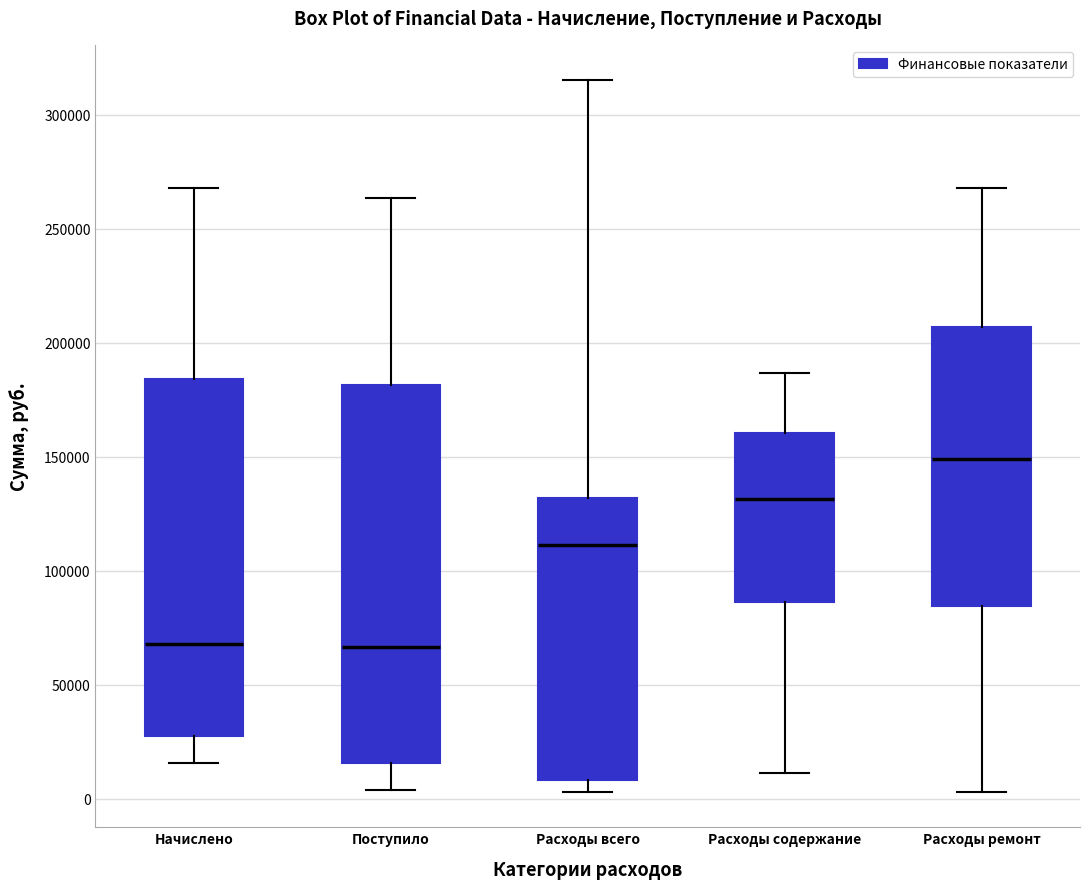

Reading left to right, transcribe this box plot: for each box, give where its median line is, the range the box spans, and where its two whiskers end, as read against the y-axis. The values are not printed on the chart, so give them approximately, as read against the axis.

Начислено: median 70000, box 30000 to 185000, whiskers 15000 to 270000
Поступило: median 65000, box 15000 to 180000, whiskers 5000 to 265000
Расходы всего: median 110000, box 10000 to 130000, whiskers 5000 to 315000
Расходы содержание: median 130000, box 85000 to 160000, whiskers 10000 to 185000
Расходы ремонт: median 150000, box 85000 to 205000, whiskers 5000 to 270000